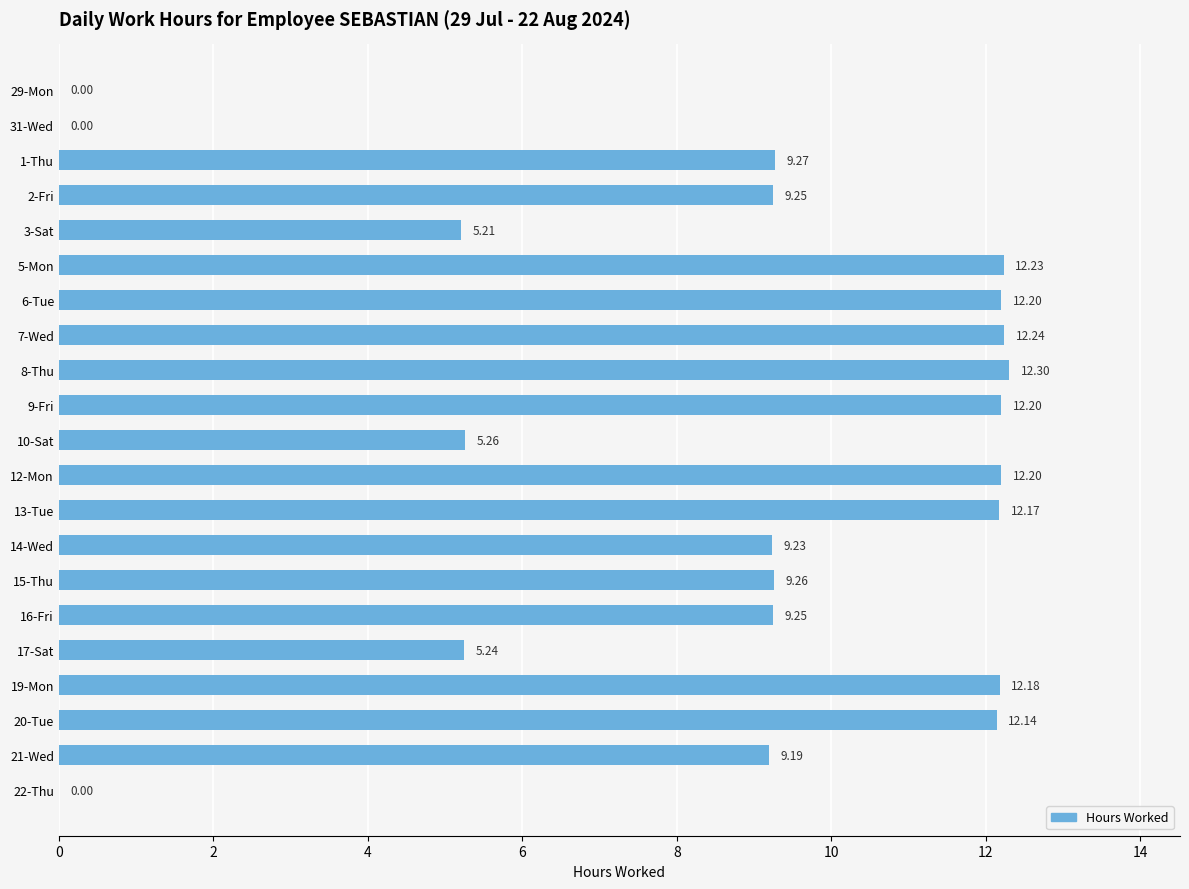

How many categories are shown in the chart?

21